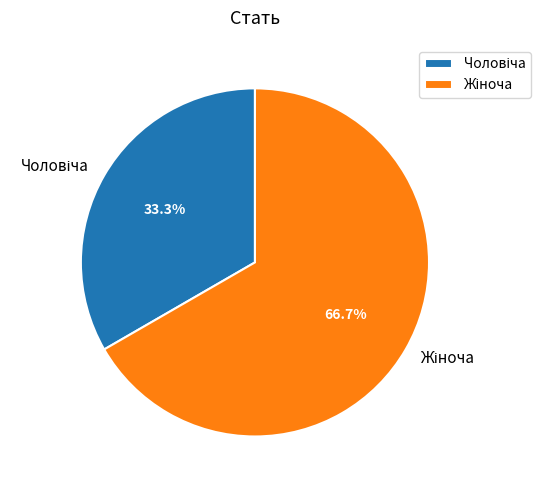

Is there any slice that represents more than half of the pie?

Yes